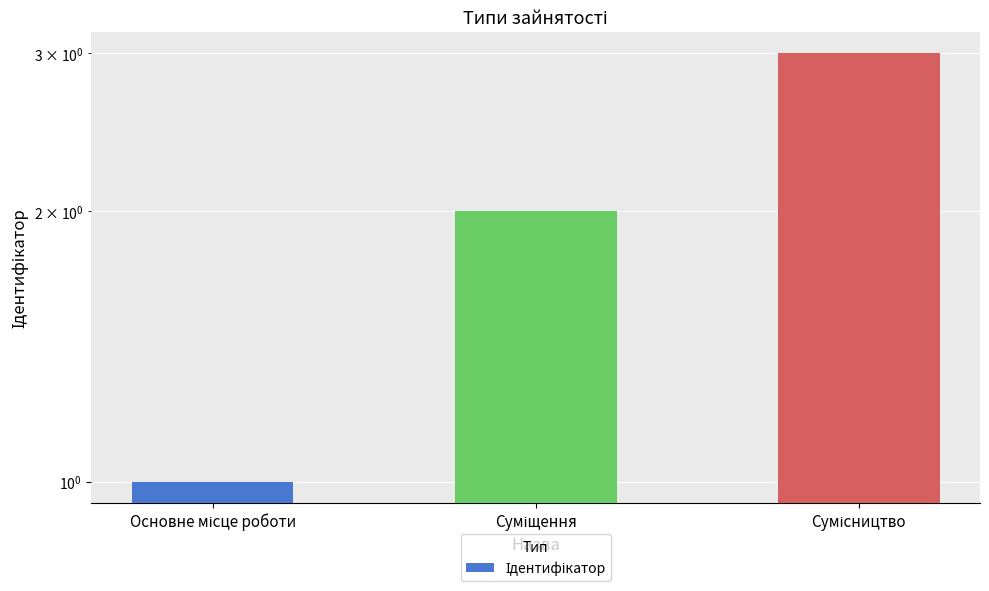

Rank the categories by value from lowest to highest.

Основне місце роботи, Суміщення, Сумісництво